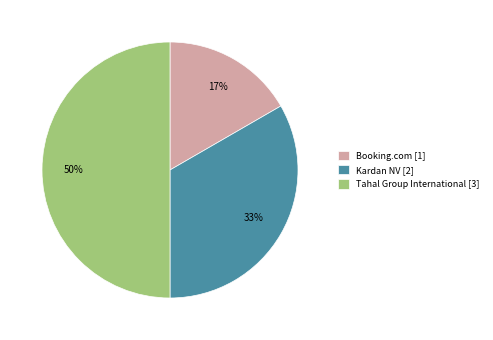

Which category has the biggest portion of the pie?

Tahal Group International